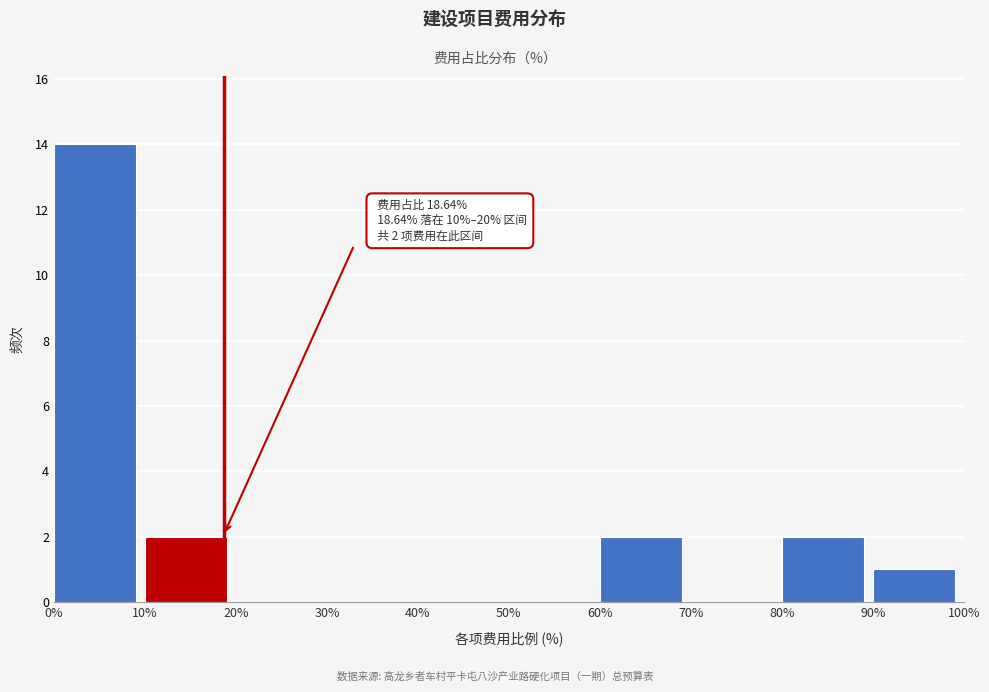

Over which range of the x-axis is the bar tallest?

0% to 10%